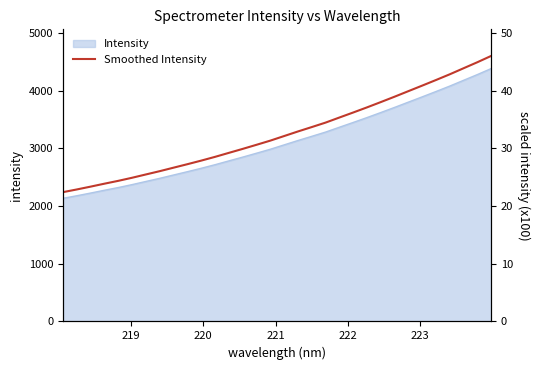

What is the label of the 5th point from the left?

222